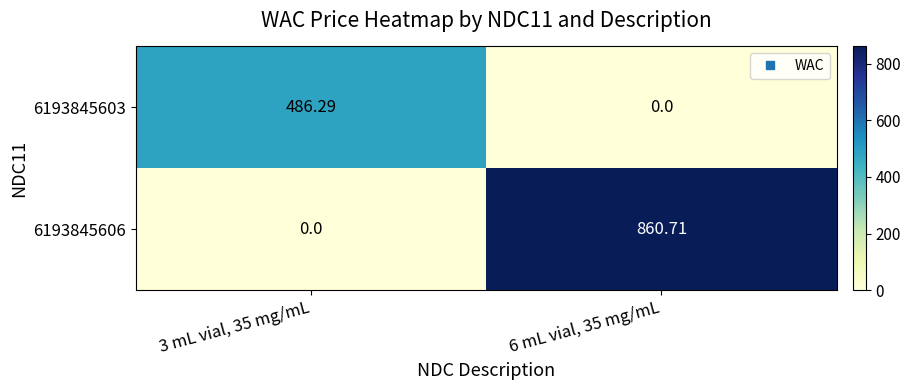

Is the value of 6193845606 at 6 mL vial, 35 mg/mL greater than the value of 6193845603 at 3 mL vial, 35 mg/mL?

Yes